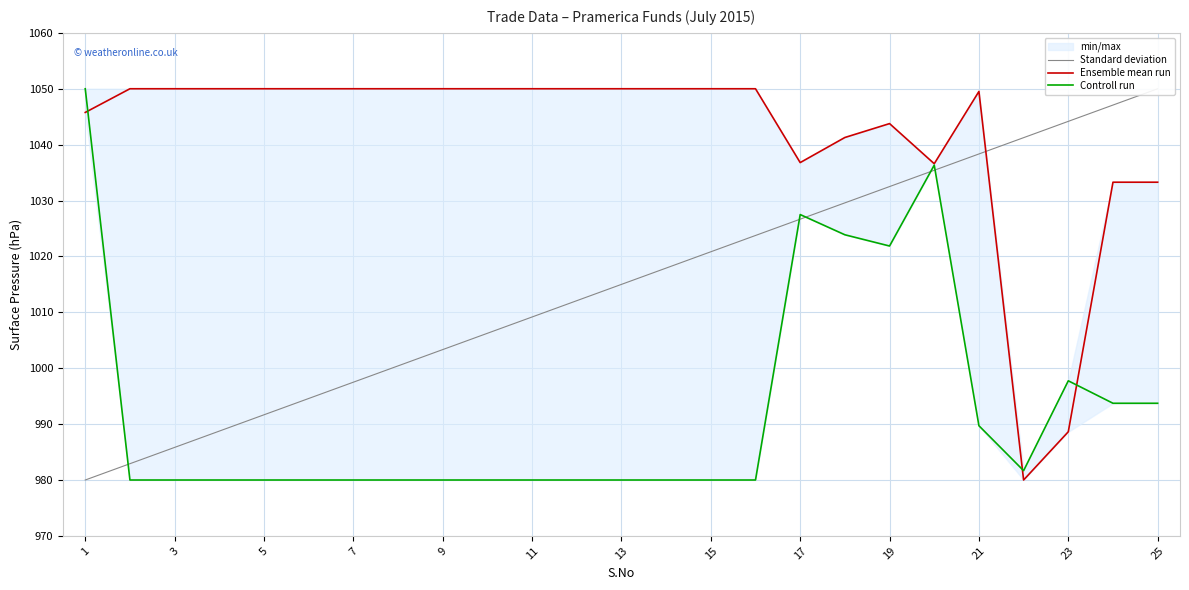

Is this an area chart (filled region under the line)?

No